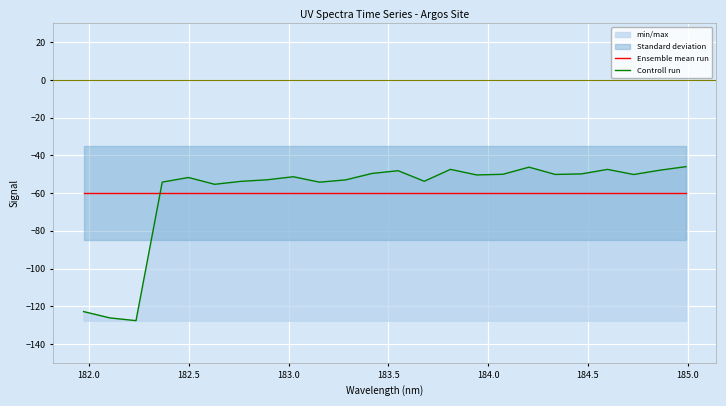

What is the minimum value for Controll run?

-127.6